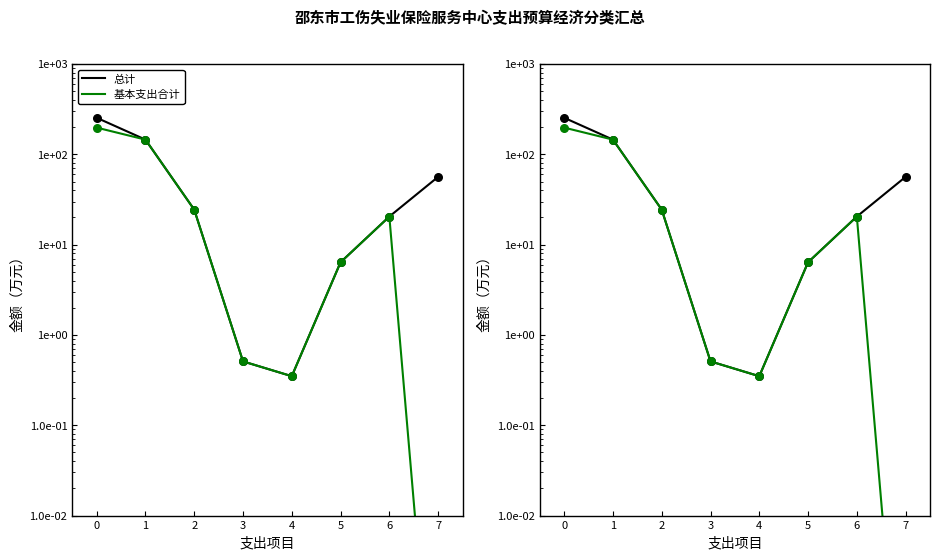

Which series reaches the maximum Y coordinate?

总计